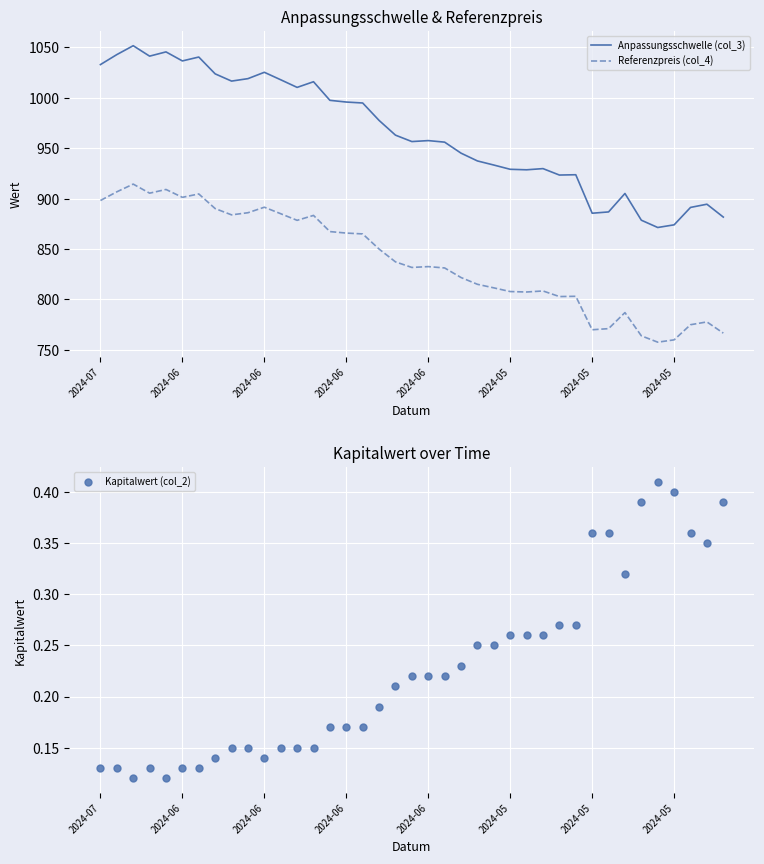

Which series contains the highest Y value?

Anpassungsschwelle (col_3)